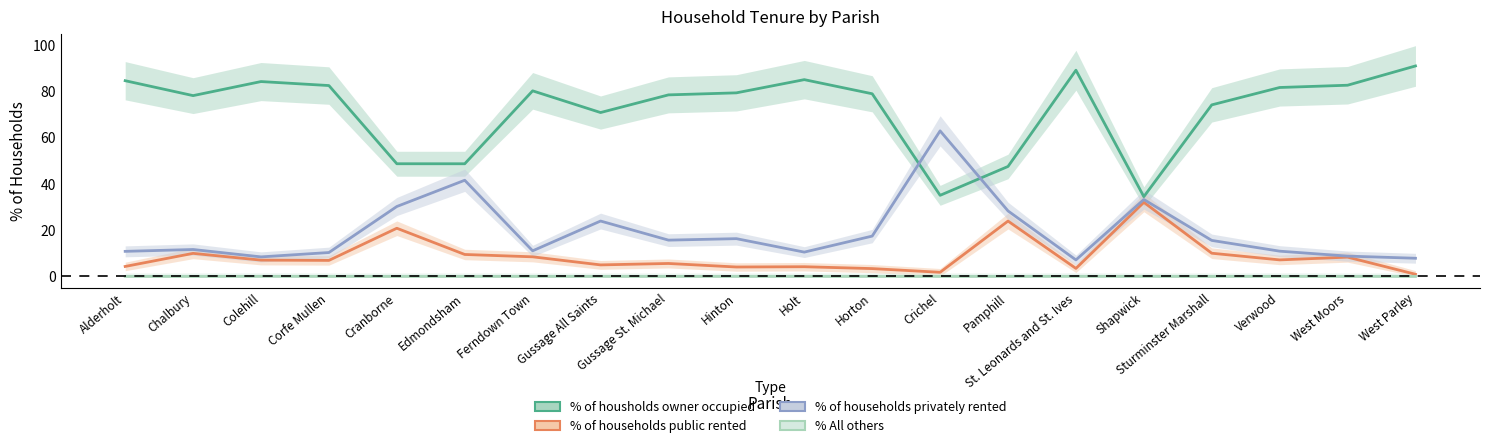

Does the chart have visible grid lines?

No